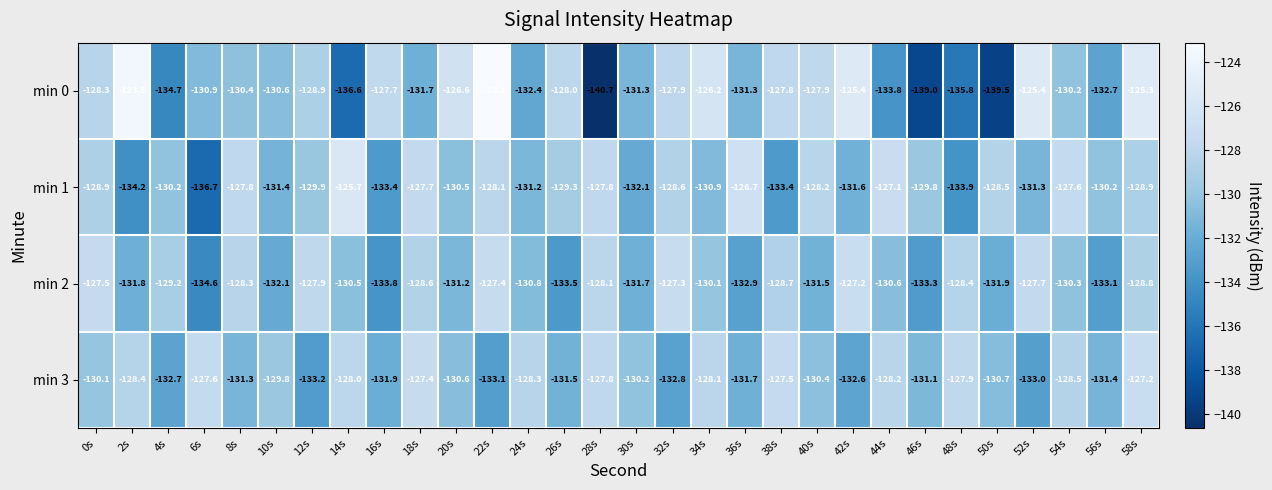

The value of min 1 at 24s is -131.2. True or false?

True